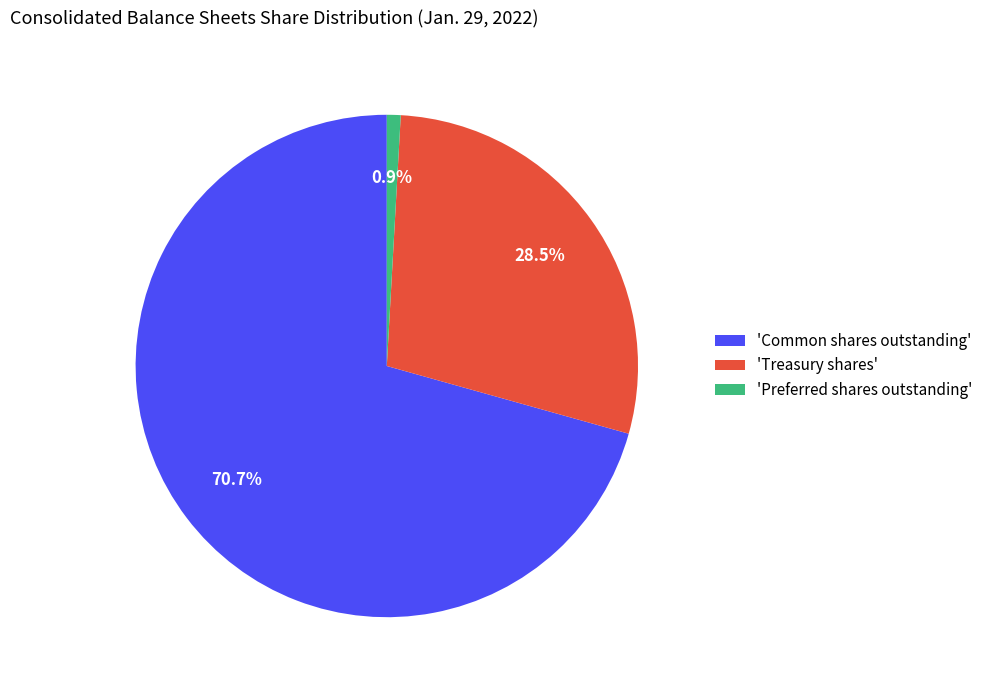

Is there a majority slice in this chart?

Yes